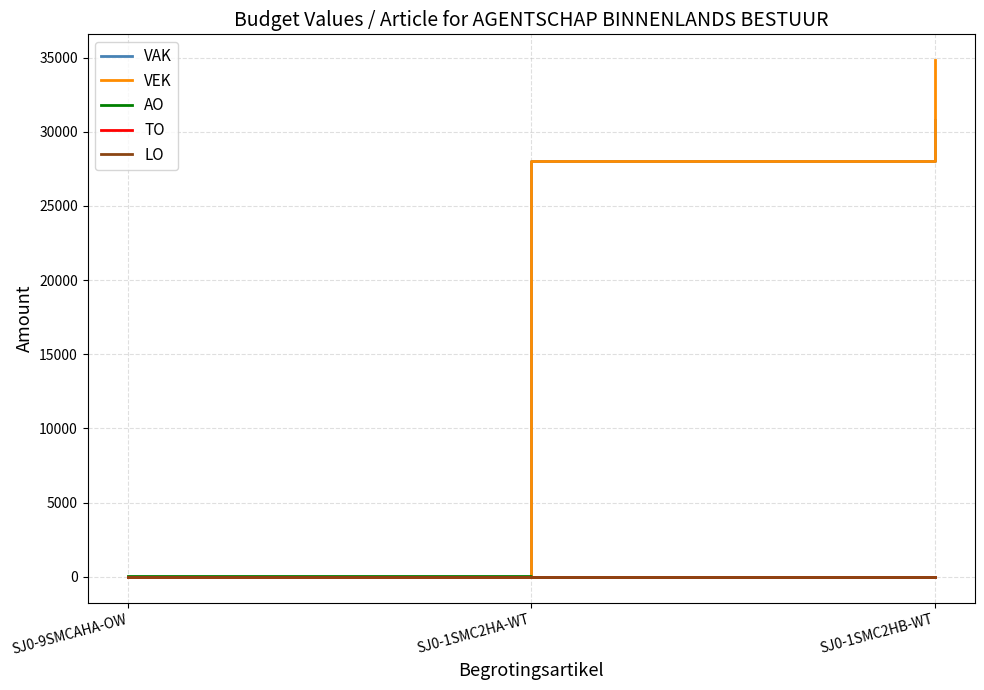

Does the chart display data point markers on the line(s)?

No